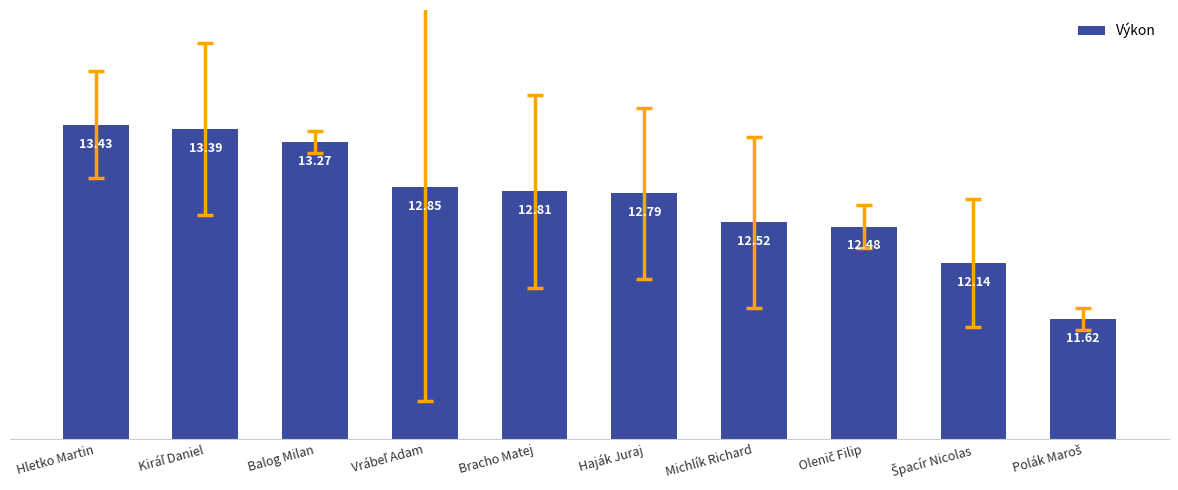

How many data points are above 12?

9